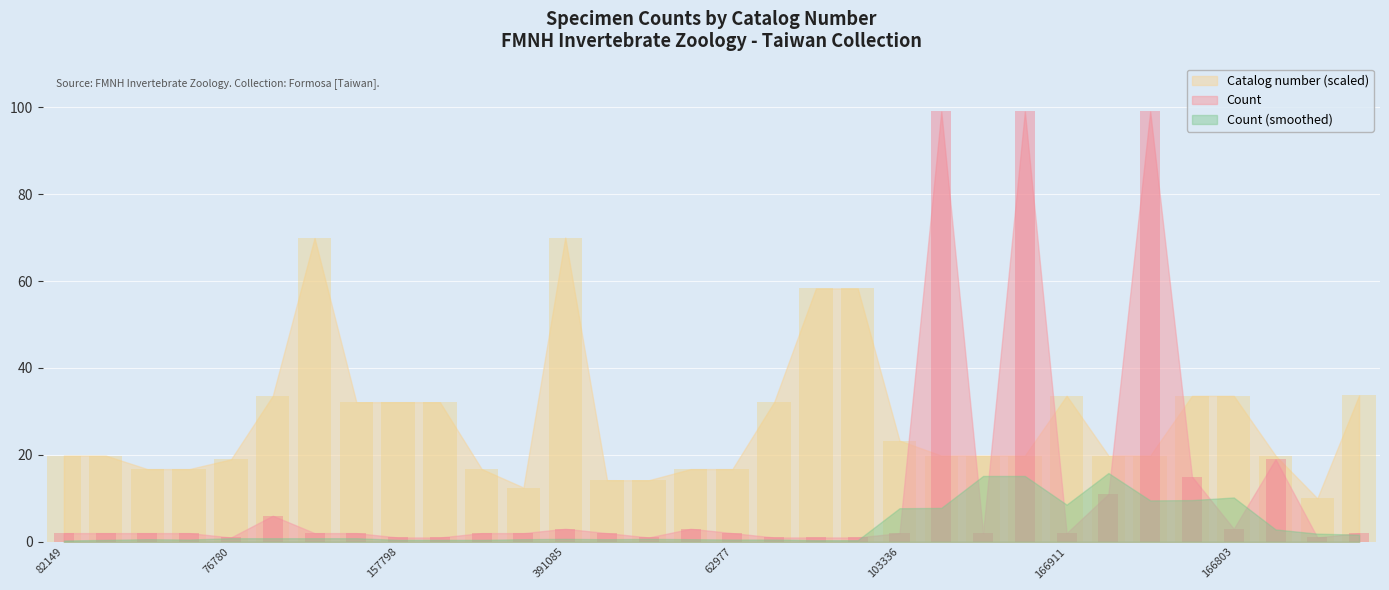

Reading left to right, extract all data points from this chart.

Count: 2.0	2.0	2.0	2.0	1.0	6.0	2.0	2.0	1.0	1.0	2.0	2.0	3.0	2.0	1.0	3.0	2.0	1.0	1.0	1.0	2.0	99.0	2.0	99.0	2.0	11.0	99.0	15.0	3.0	19.0	1.0	2.0
Catalog number: 19.8	19.8	16.7	16.7	19.0	33.6	69.9	32.1	32.1	32.1	16.7	12.5	70.0	14.2	14.2	16.7	16.7	32.2	58.3	58.3	23.3	19.8	19.8	19.8	33.6	19.8	19.8	33.6	33.6	19.8	10.0	33.7